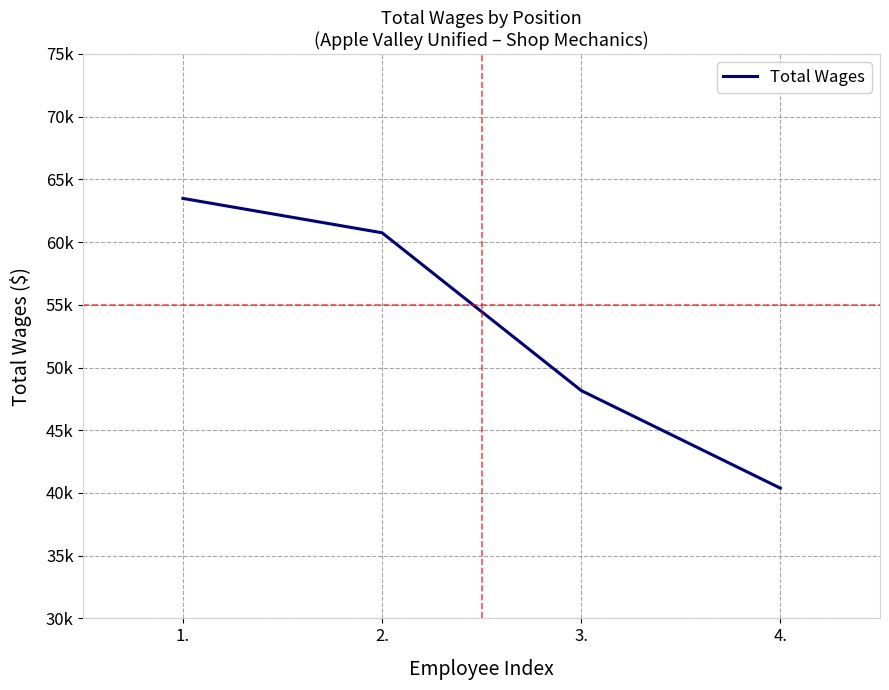

Is this an area chart (filled region under the line)?

No